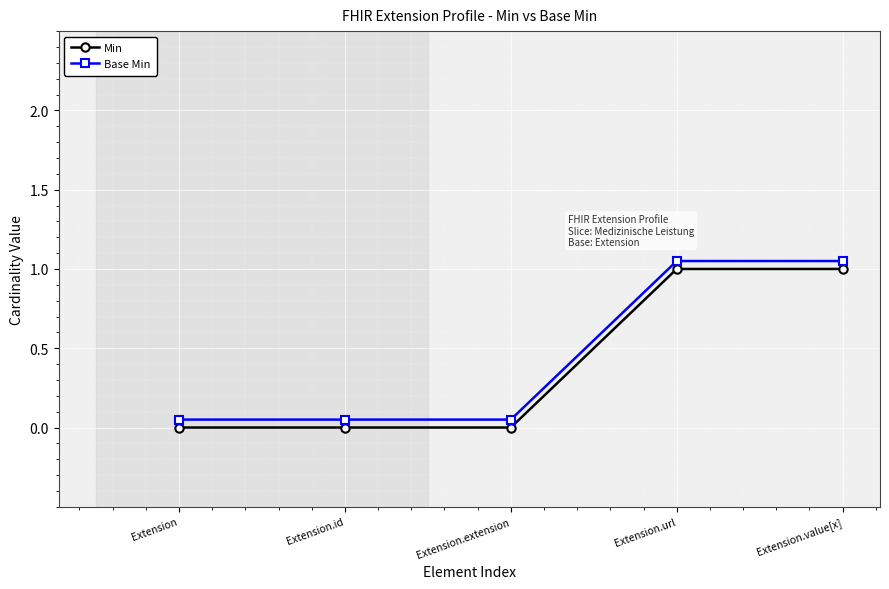

What is the difference between the maximum and minimum values in the Base Min series?

1.0